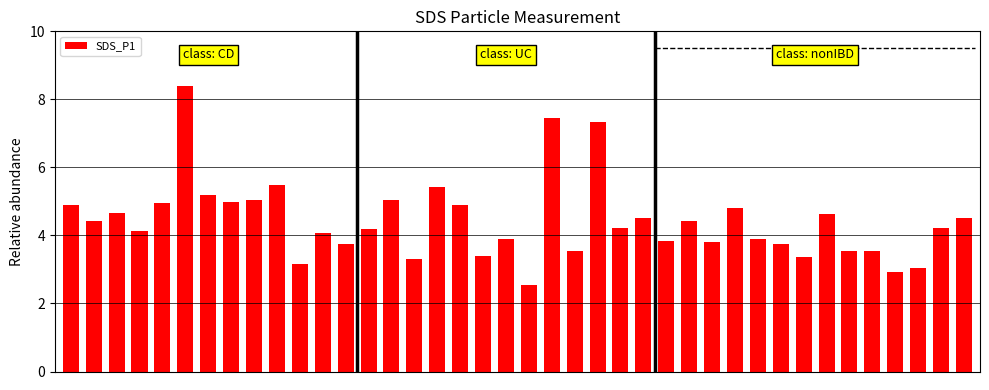

What is the difference between the maximum and minimum values?

5.9